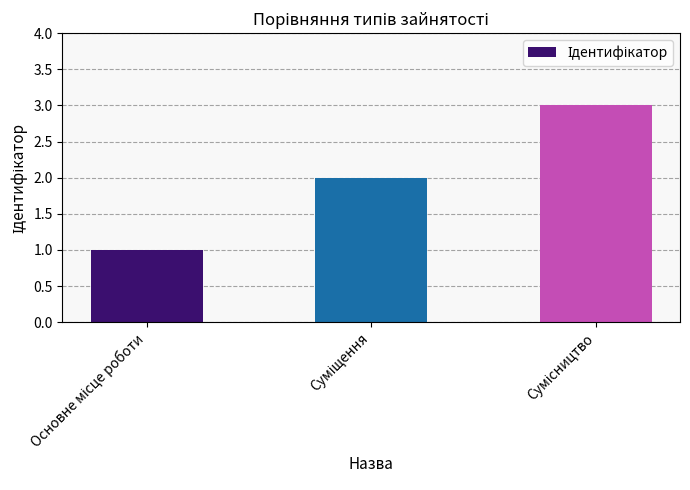

What is the greatest value displayed?

3